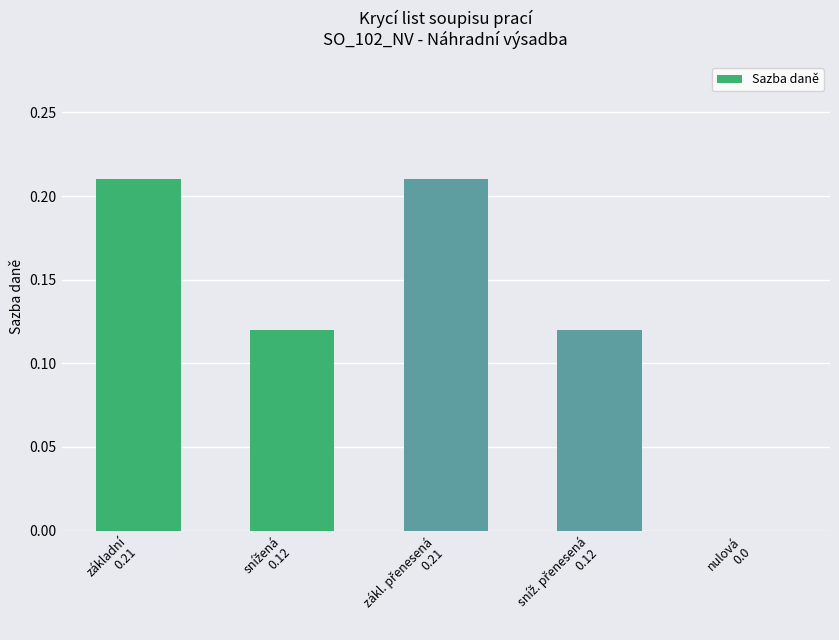

Count the values in the range 0 to 1.

5